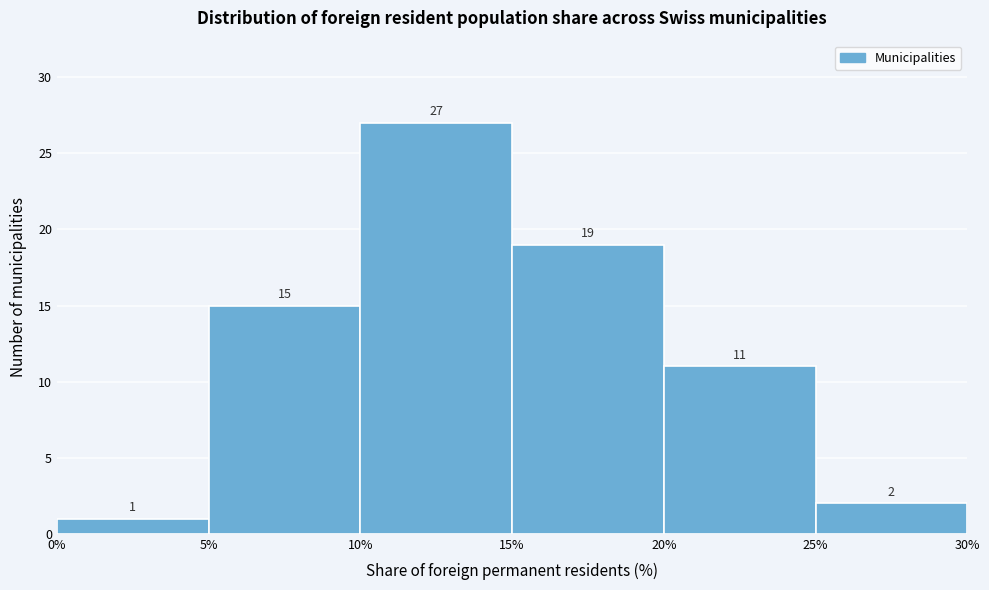

Reading left to right, transcribe this chart: for each bar, give the range it covers on the x-axis and its height.

0% to 5%: 1
5% to 10%: 15
10% to 15%: 27
15% to 20%: 19
20% to 25%: 11
25% to 30%: 2